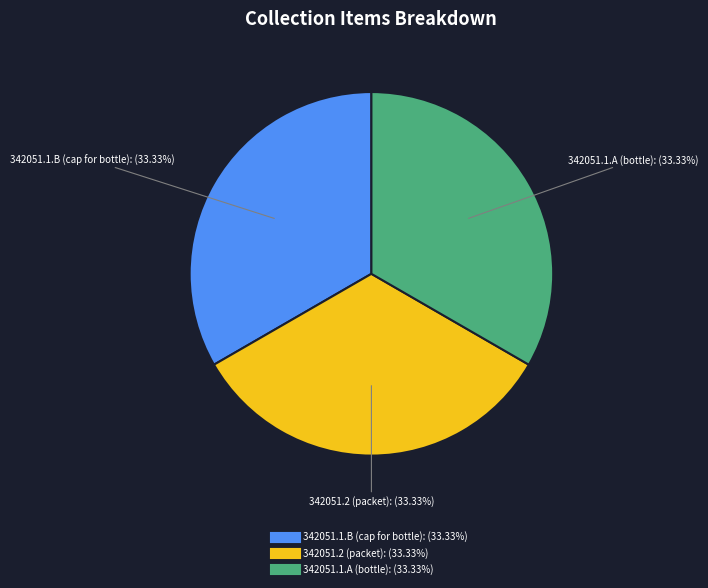

What percentage is NOT represented by 342051.1.A (bottle)?

66.7%